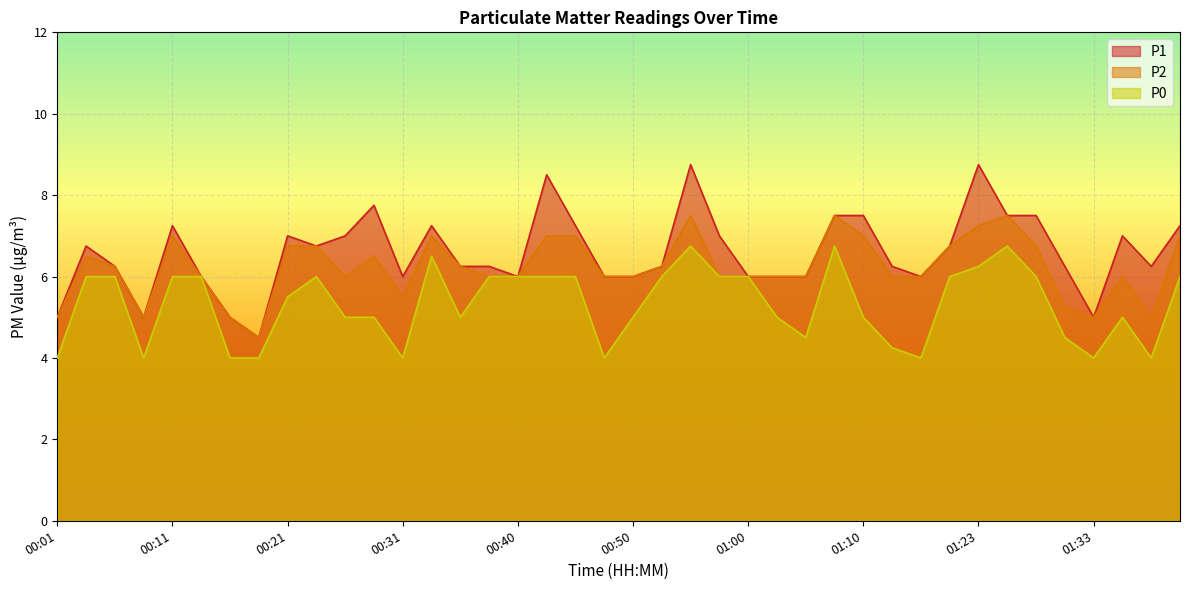

What is the value of the P1 point at the 7th from the left?

5.0